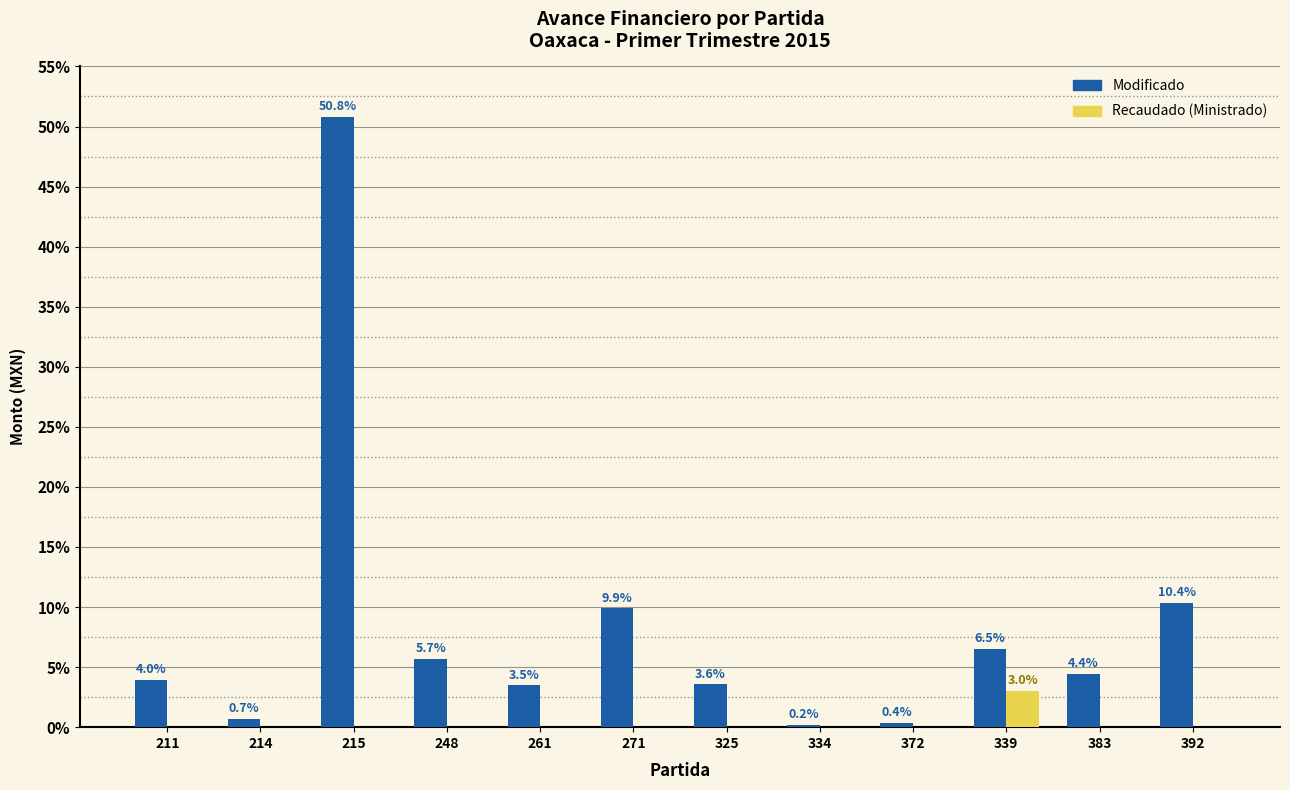

Reading left to right, extract all data points from this chart.

Modificado: 4.0	0.7	50.8	5.7	3.5	9.9	3.6	0.2	0.4	6.5	4.4	10.4
Recaudado (Ministrado): 0.0	0.0	0.0	0.0	0.0	0.0	0.0	0.0	0.0	3.0	0.0	0.0